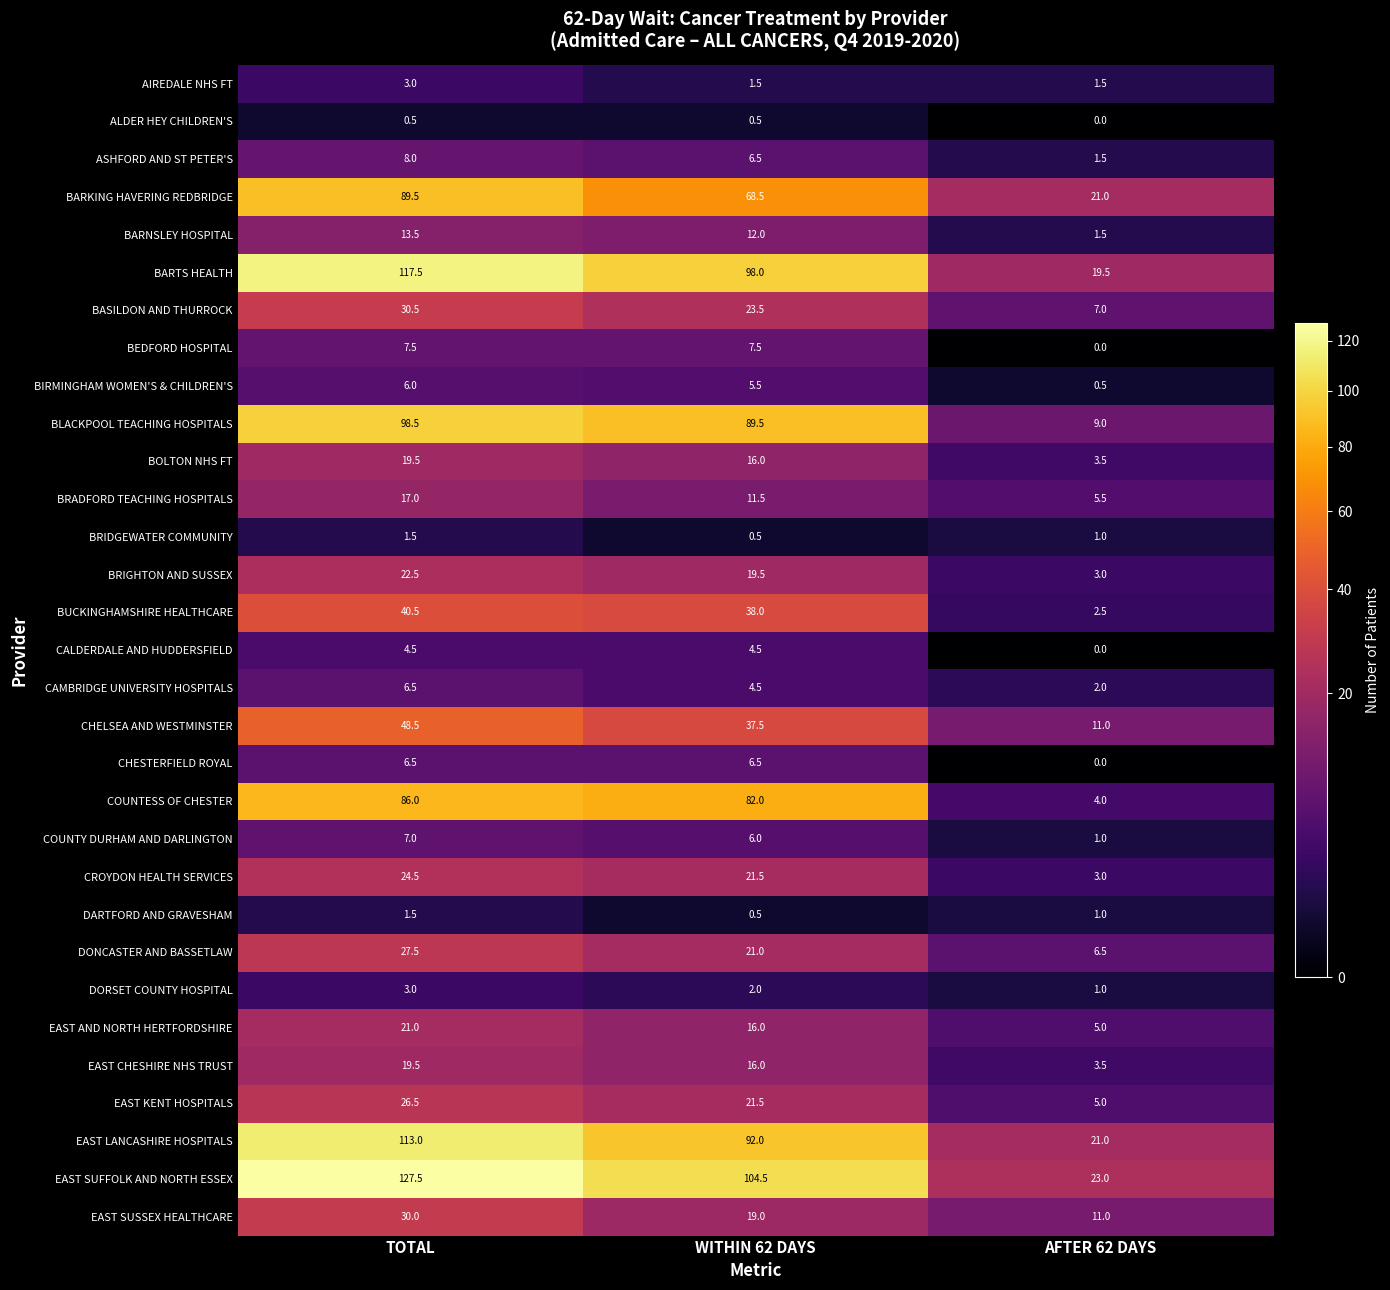

Which category has the highest value across all series?

TOTAL